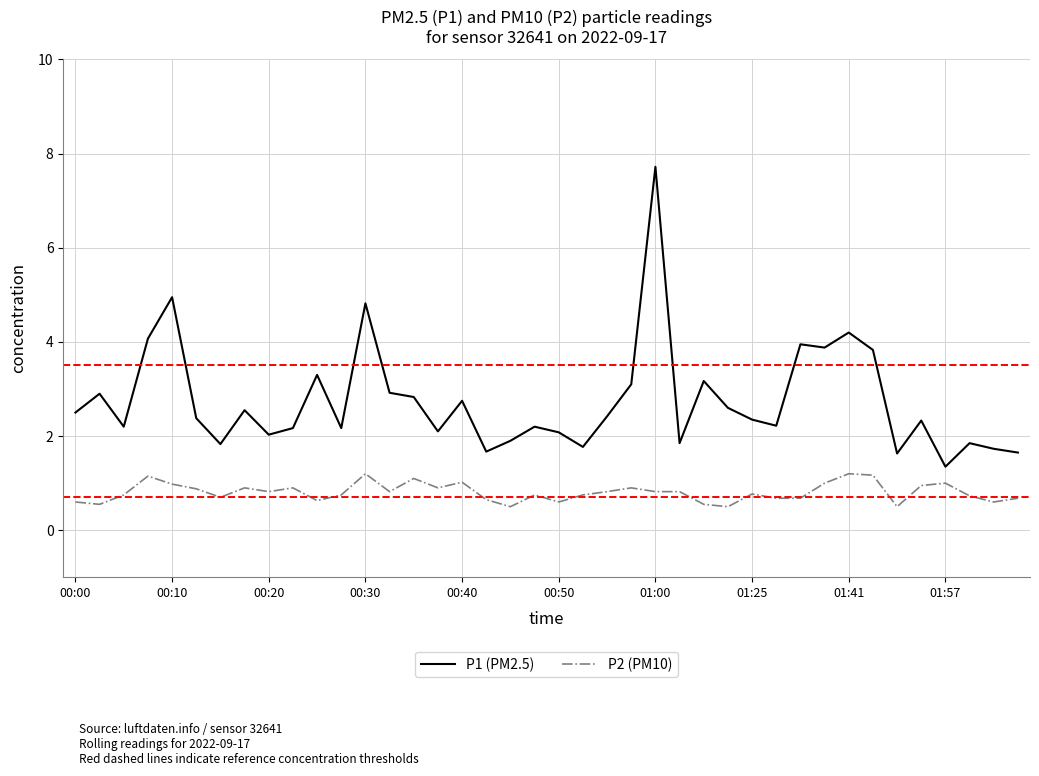

What are all the series names shown in the legend?

P1 (PM2.5), P2 (PM10)